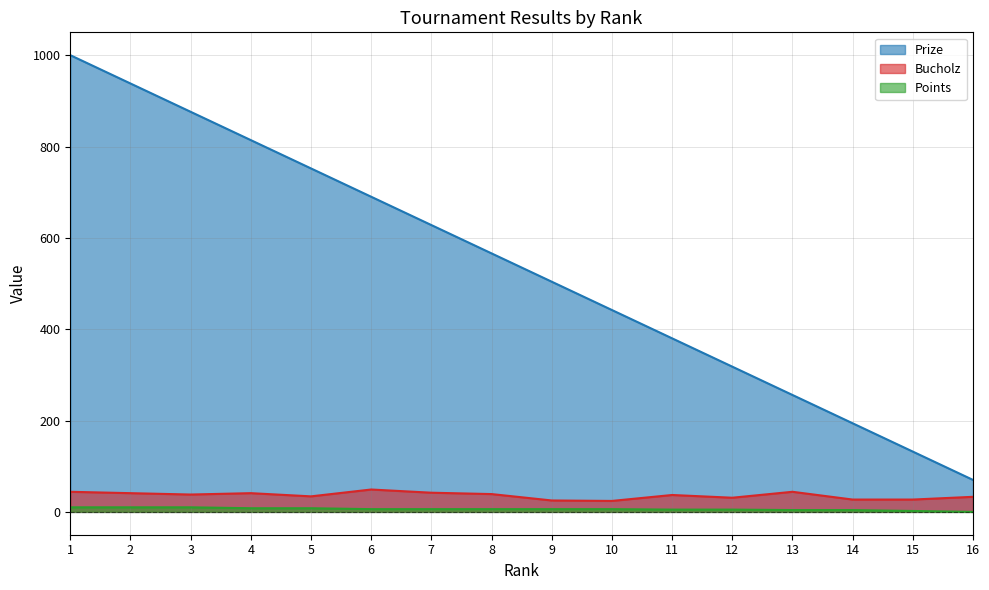

What are all the series names shown in the legend?

Prize, Bucholz, Points